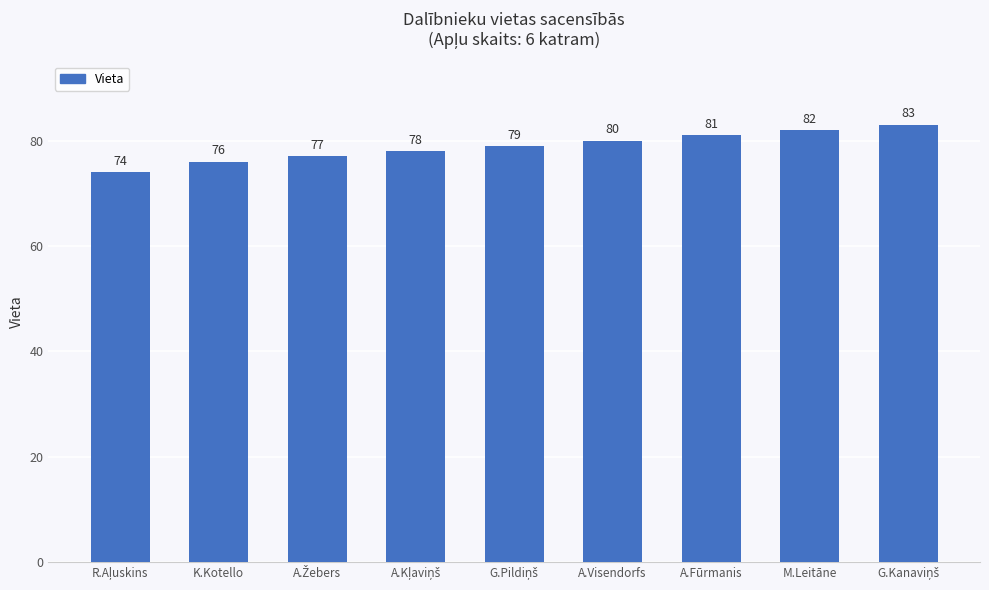

What is the greatest value displayed?

83